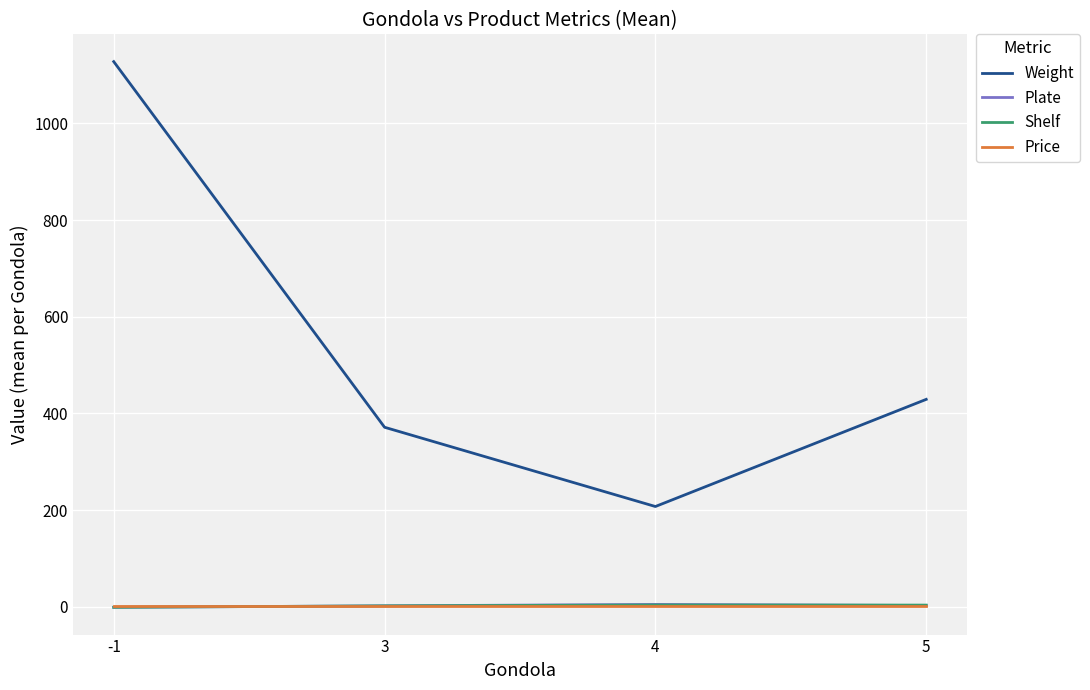

What is the maximum value shown in the chart?

1128.0